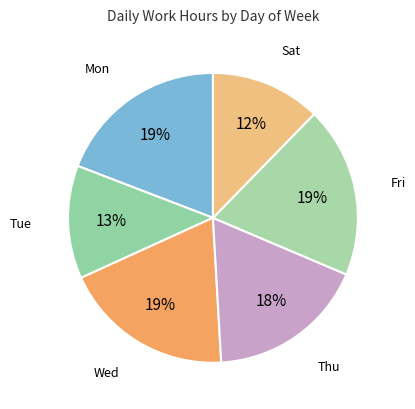

How many slices are in this pie chart?

6